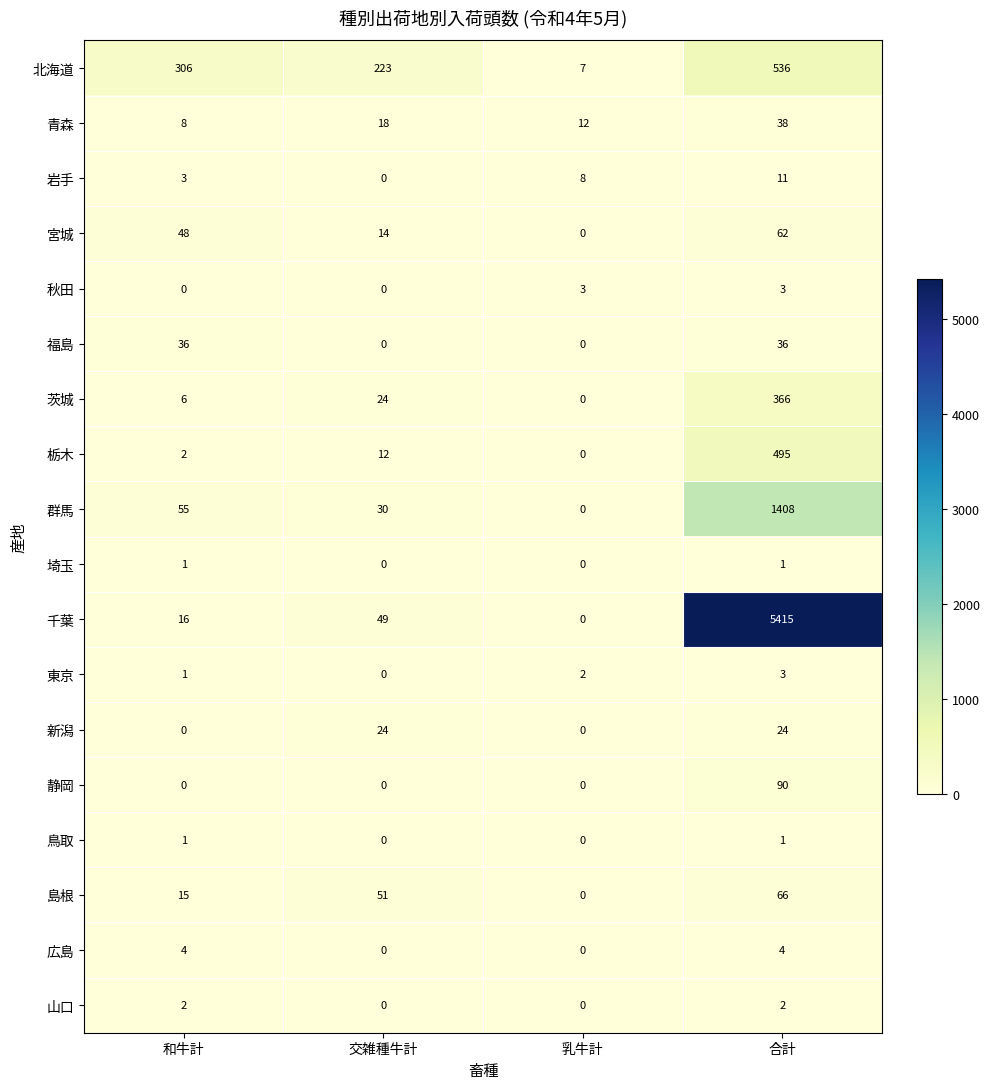

What is the maximum value for 宮城?

62